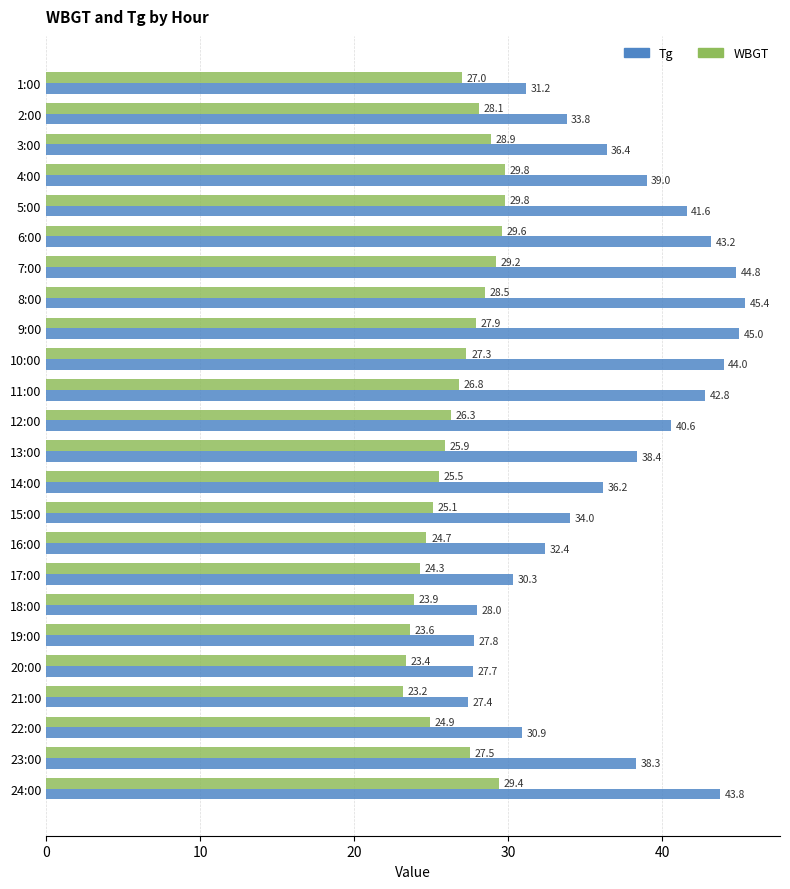

What is the difference between the maximum and minimum values in the WBGT series?

6.6